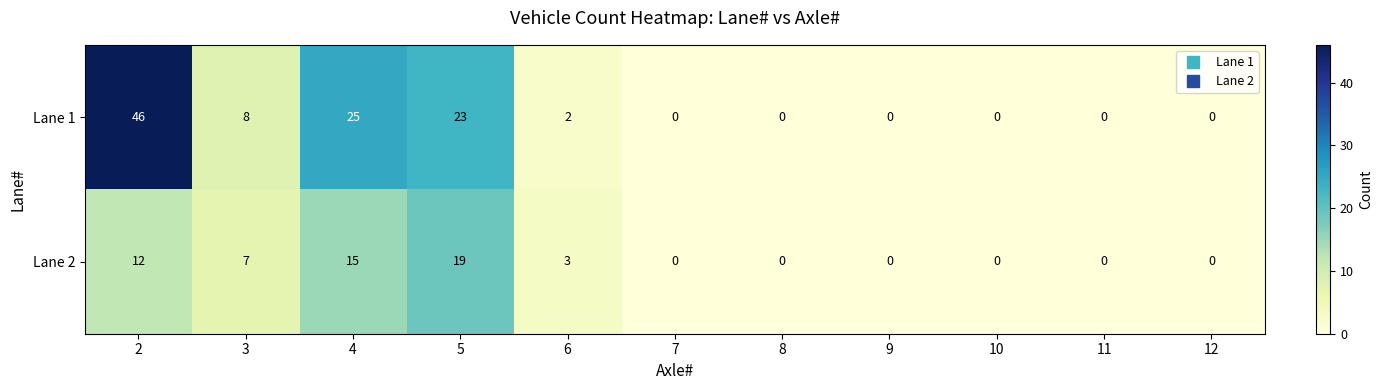

Reading right to left, extract all data points from this chart.

Lane 1: 0	0	0	0	0	0	2	23	25	8	46
Lane 2: 0	0	0	0	0	0	3	19	15	7	12